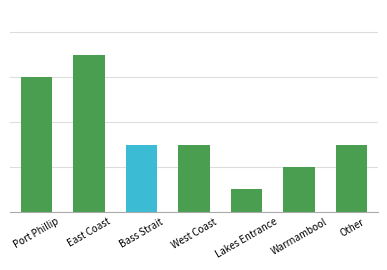

What position from the left is Lakes Entrance?

5